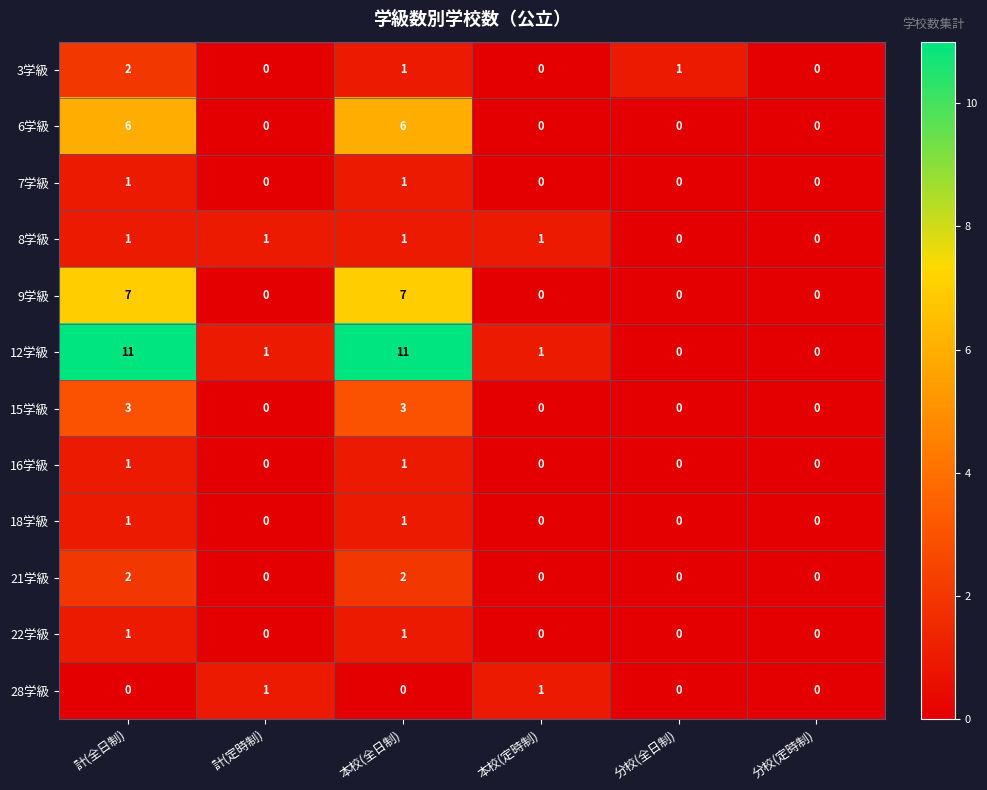

What is the maximum value for 6学級?

6